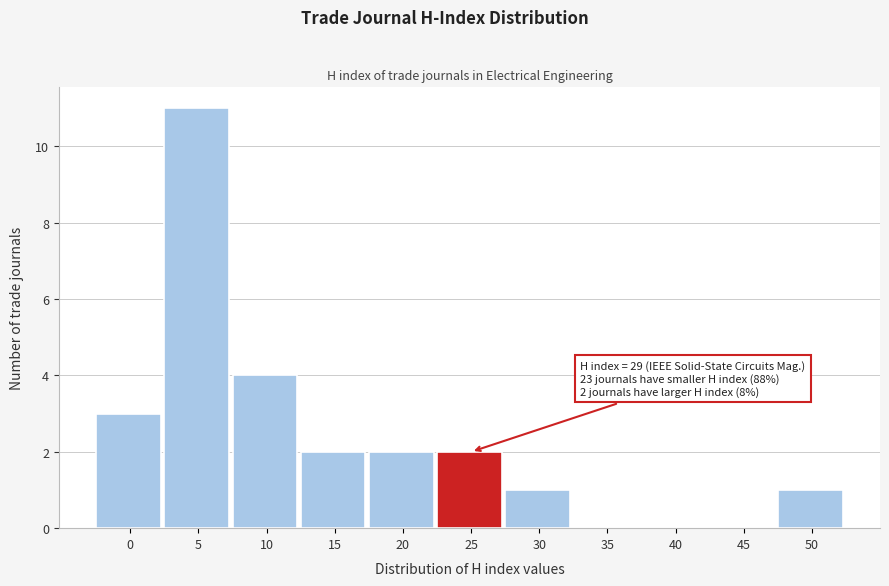

Reading left to right, transcribe all the data shown in this chart.

0=3	5=11	10=4	15=2	20=2	25=2	30=1	35=0	40=0	45=0	50=1